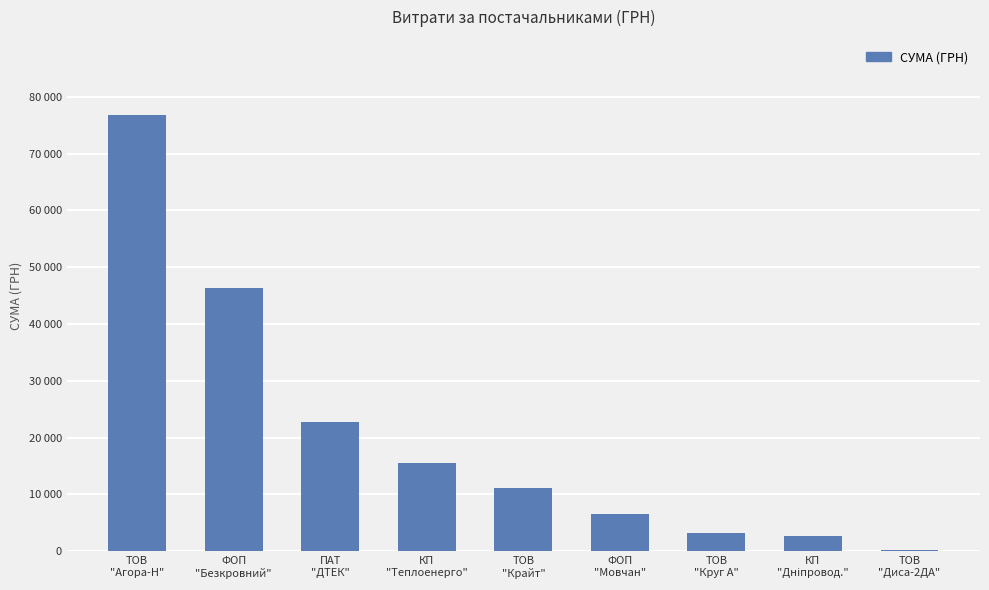

Read the value at КП
"Теплоенерго".

15570.0